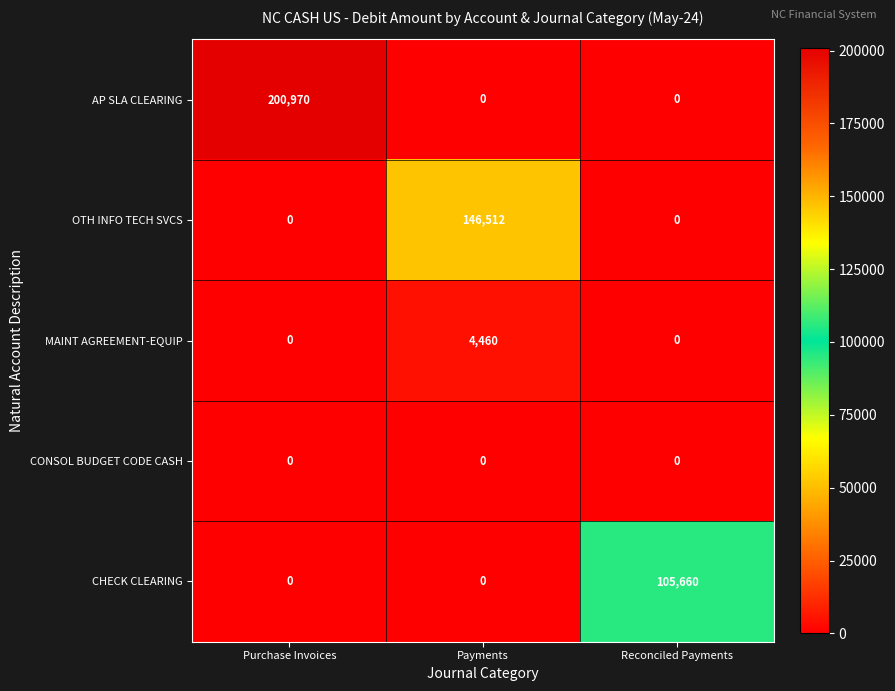

The value of CHECK CLEARING at Purchase Invoices is -52756. True or false?

False